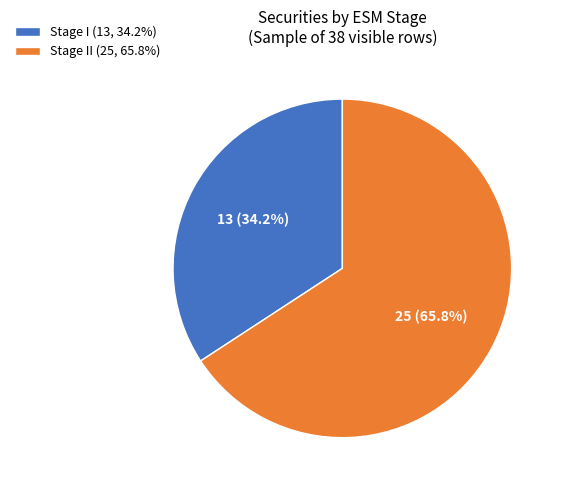

How many slices are in this pie chart?

2